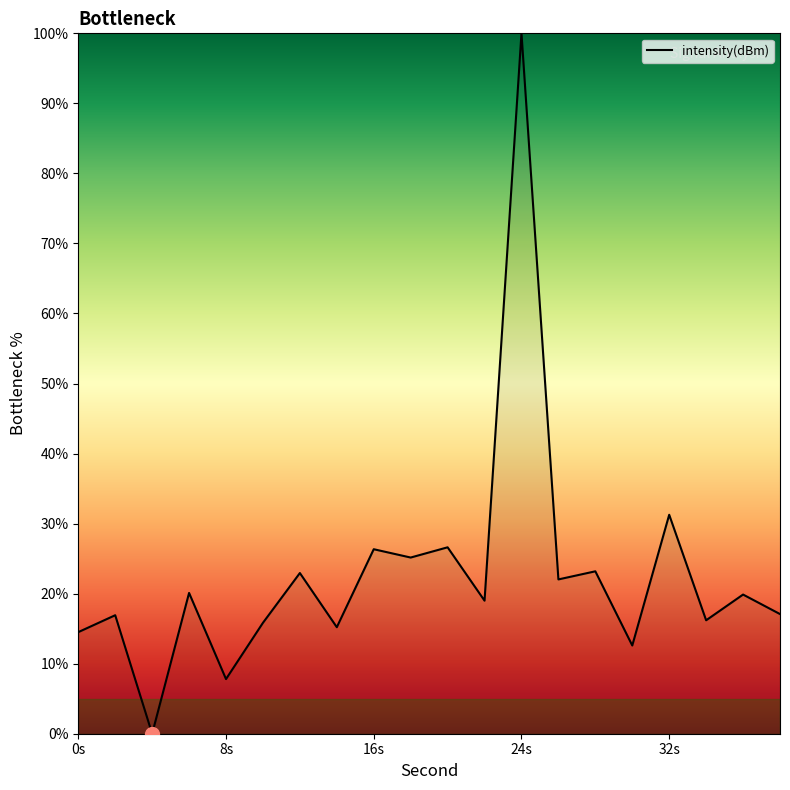

What is the greatest value displayed?

100.0